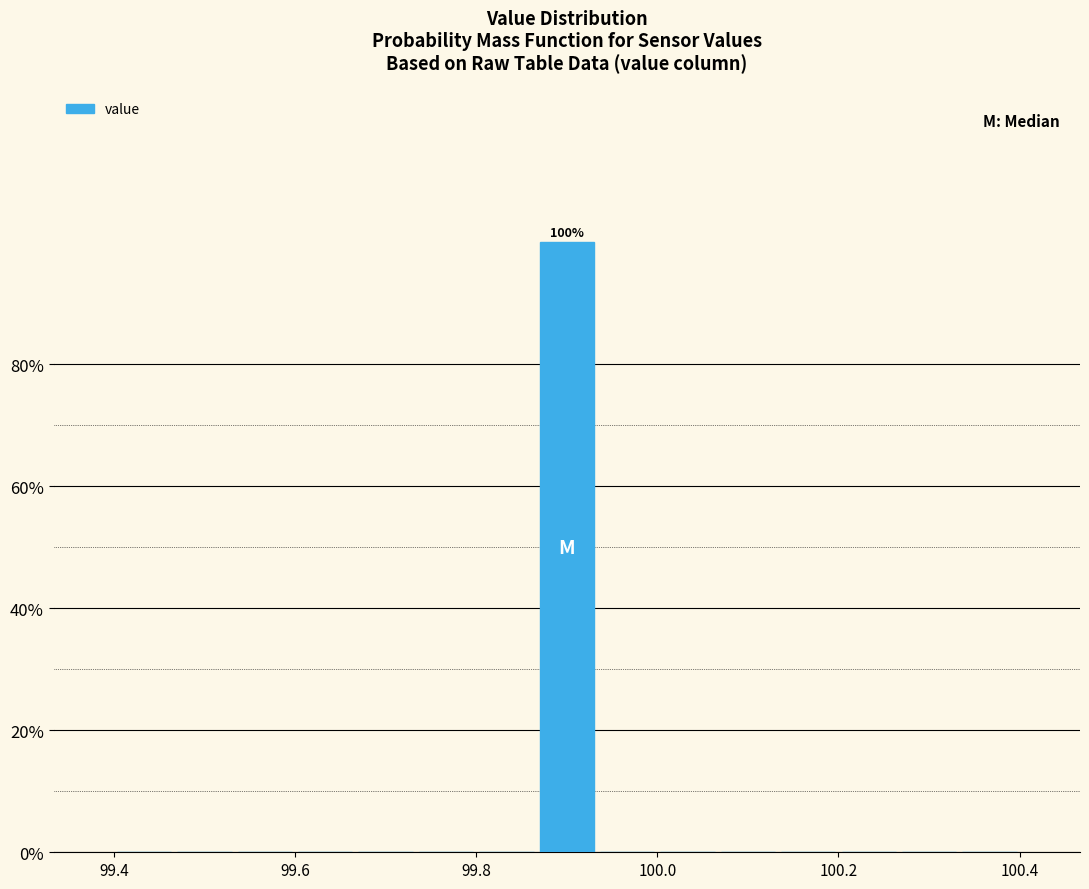

Read against the x-axis, roughly where is the centre of the tallest bar?

99.90